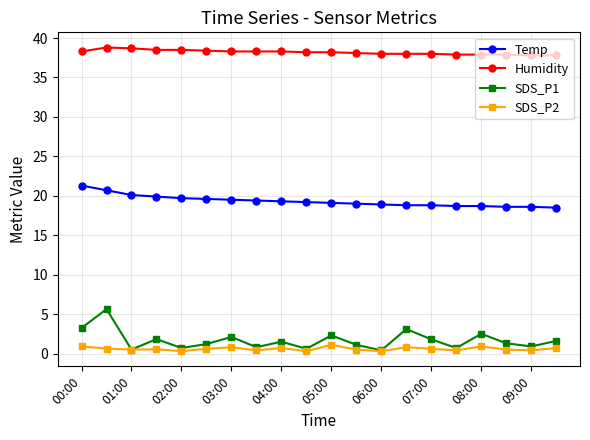

True or false: SDS_P2 has more than 2 interior local peaks.

True